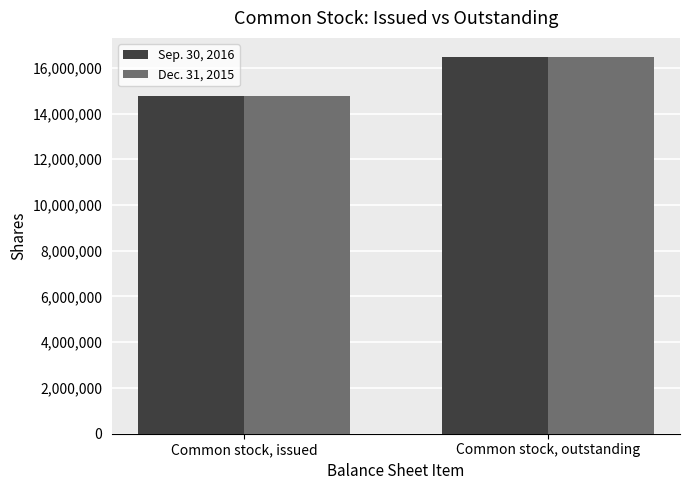

At which category is the sum across all series the highest?

Common stock, outstanding